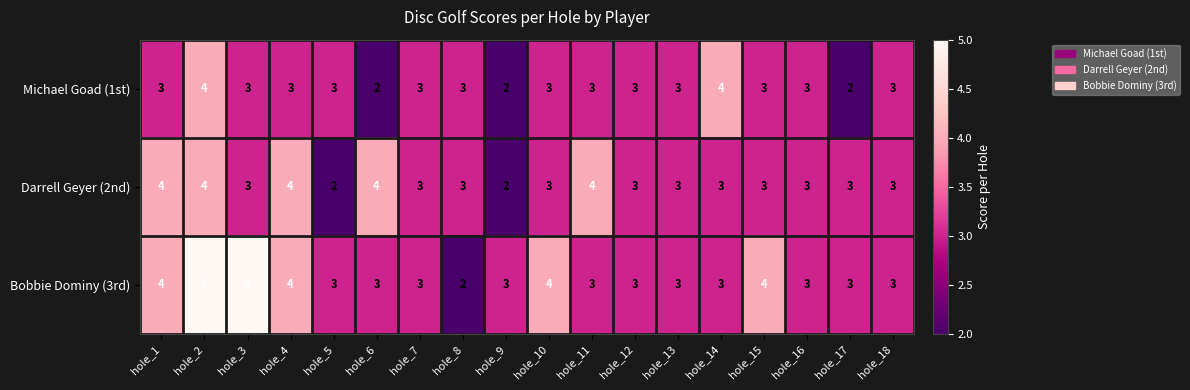

What is the difference between the maximum and minimum values in the Bobbie Dominy (3rd) series?

3